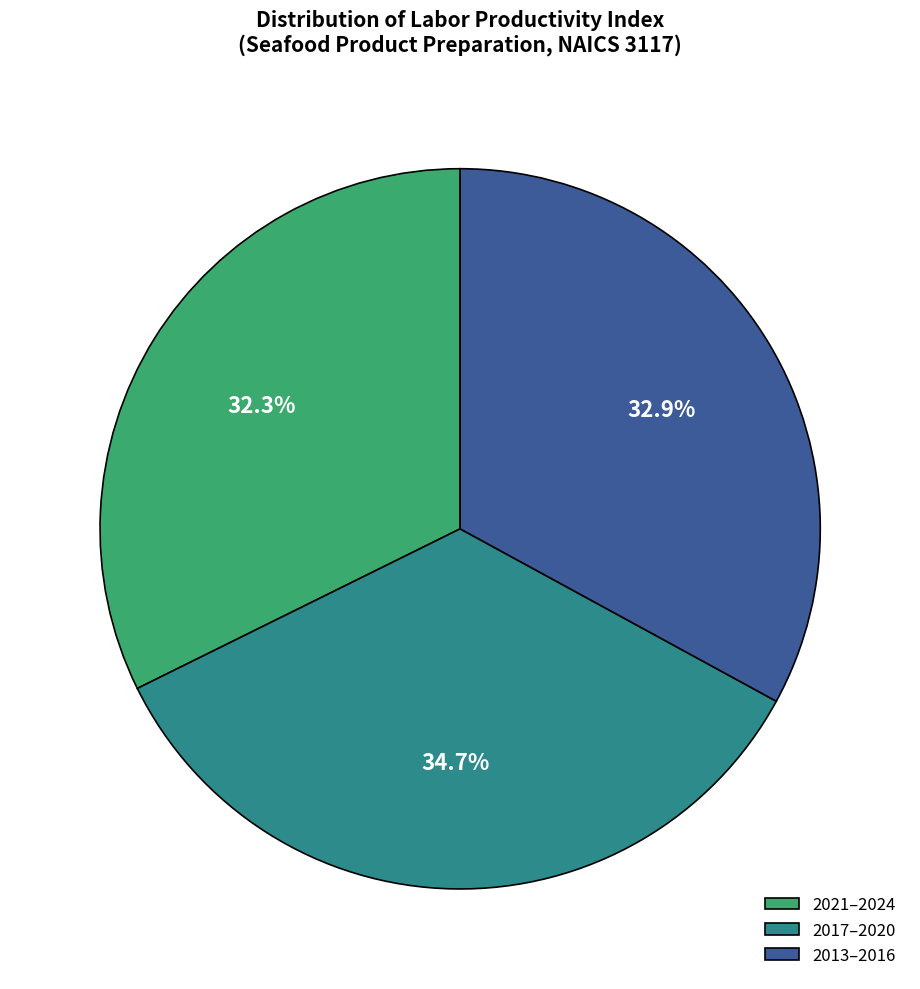

Between 2013–2016 and 2021–2024, which is larger?

2013–2016